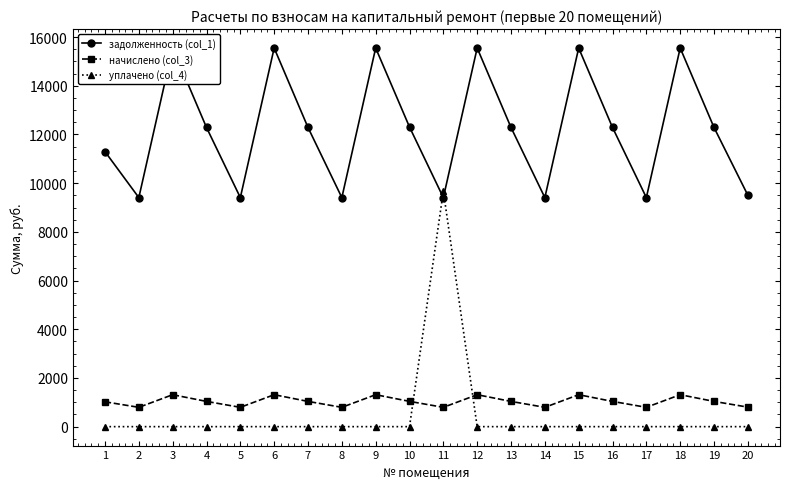

Is it true that уплачено (col_4) equals 0.0 at 9?

True